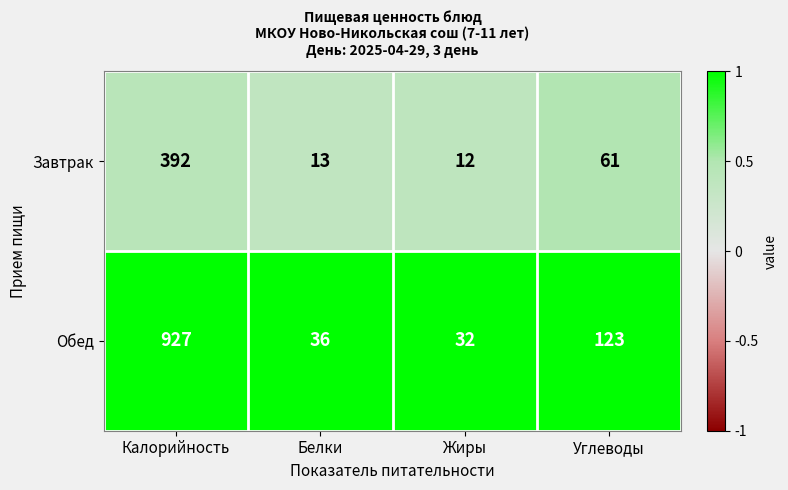

Rank the series at Углеводы from lowest to highest value.

Завтрак, Обед